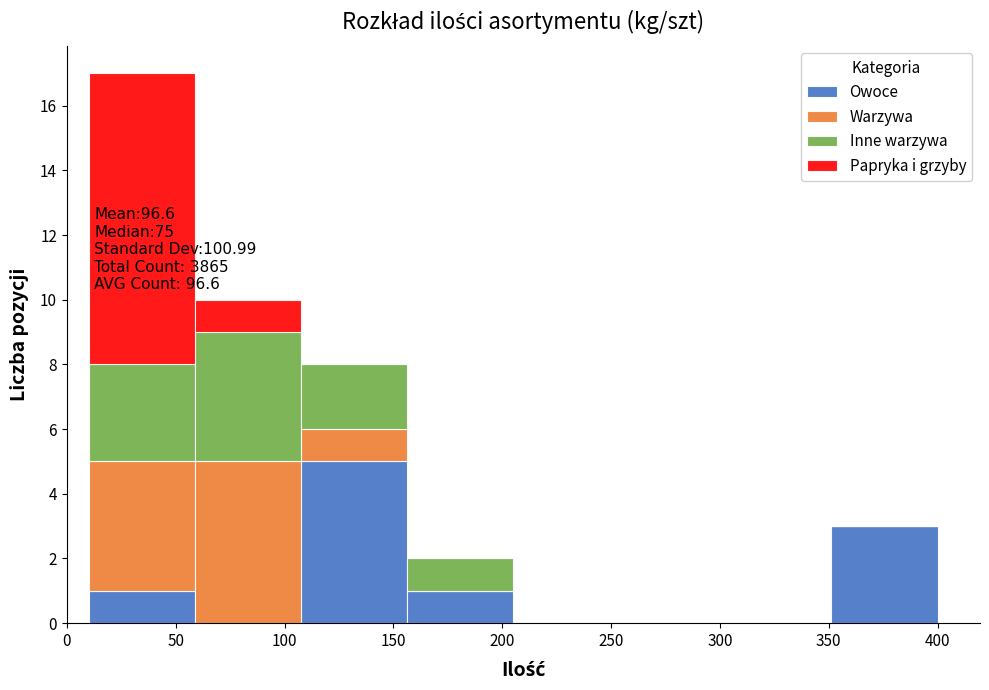

Which range on the x-axis has the tallest stacked bar (by total height)?

10 to 60